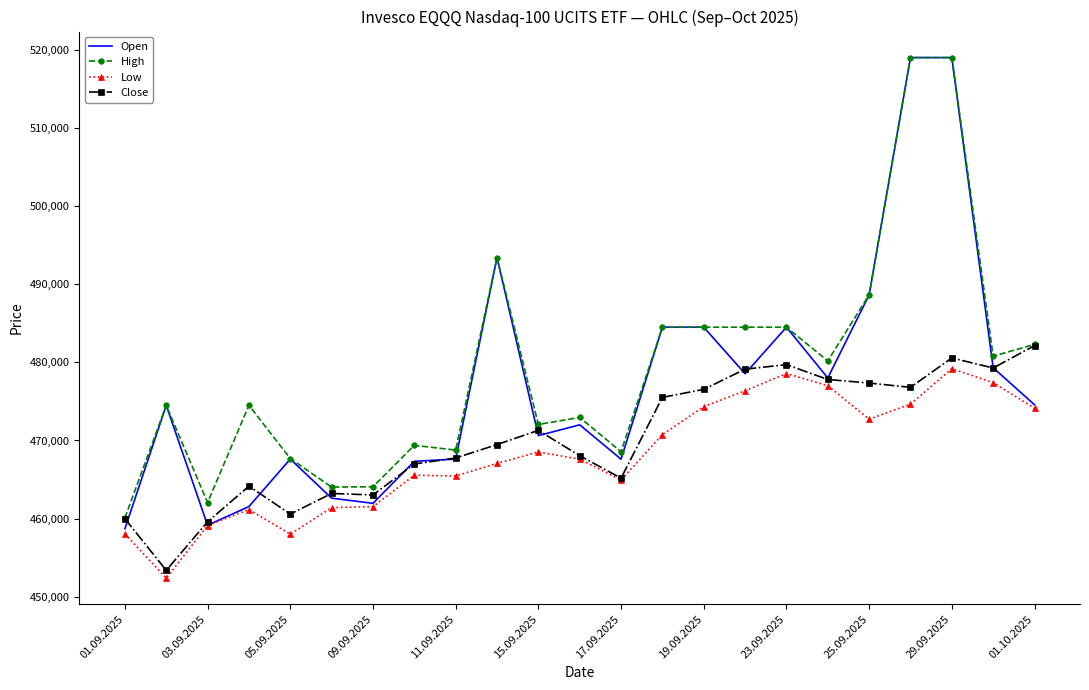

Rank the series by their average value, from lowest to highest.

Low, Close, Open, High